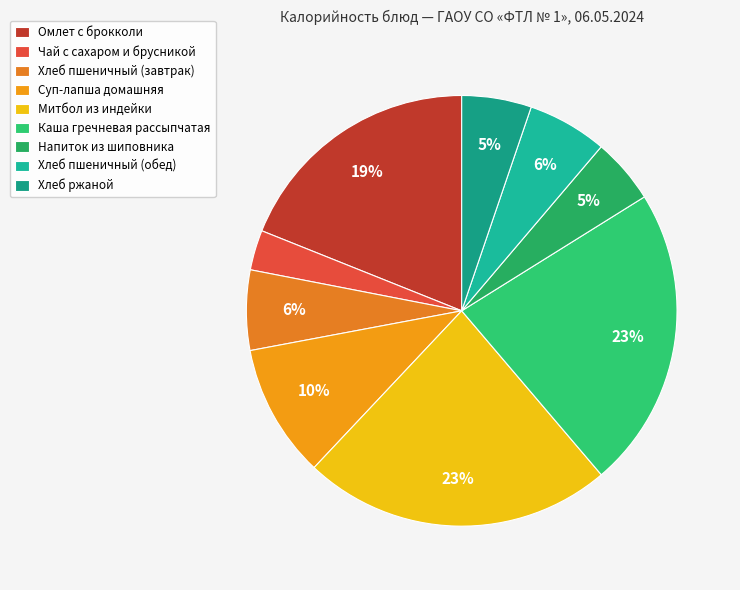

To the nearest percent, what is the combined percentage of Омлет с брокколи and Суп-лапша домашняя?

29%